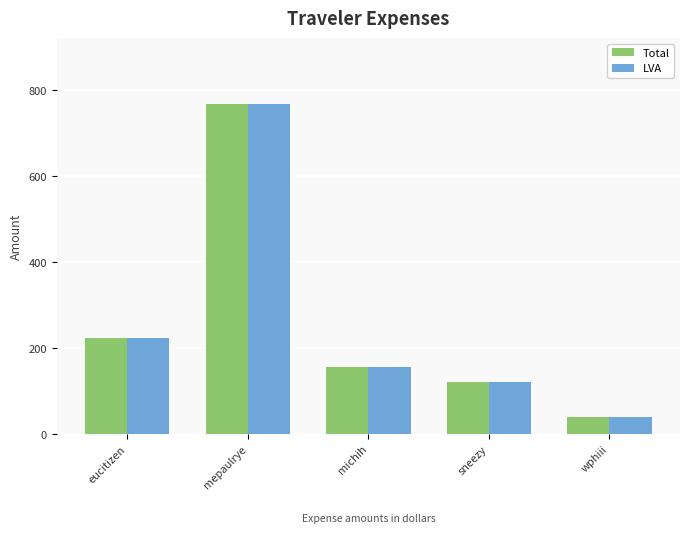

How many data points in Total are above 156?

3